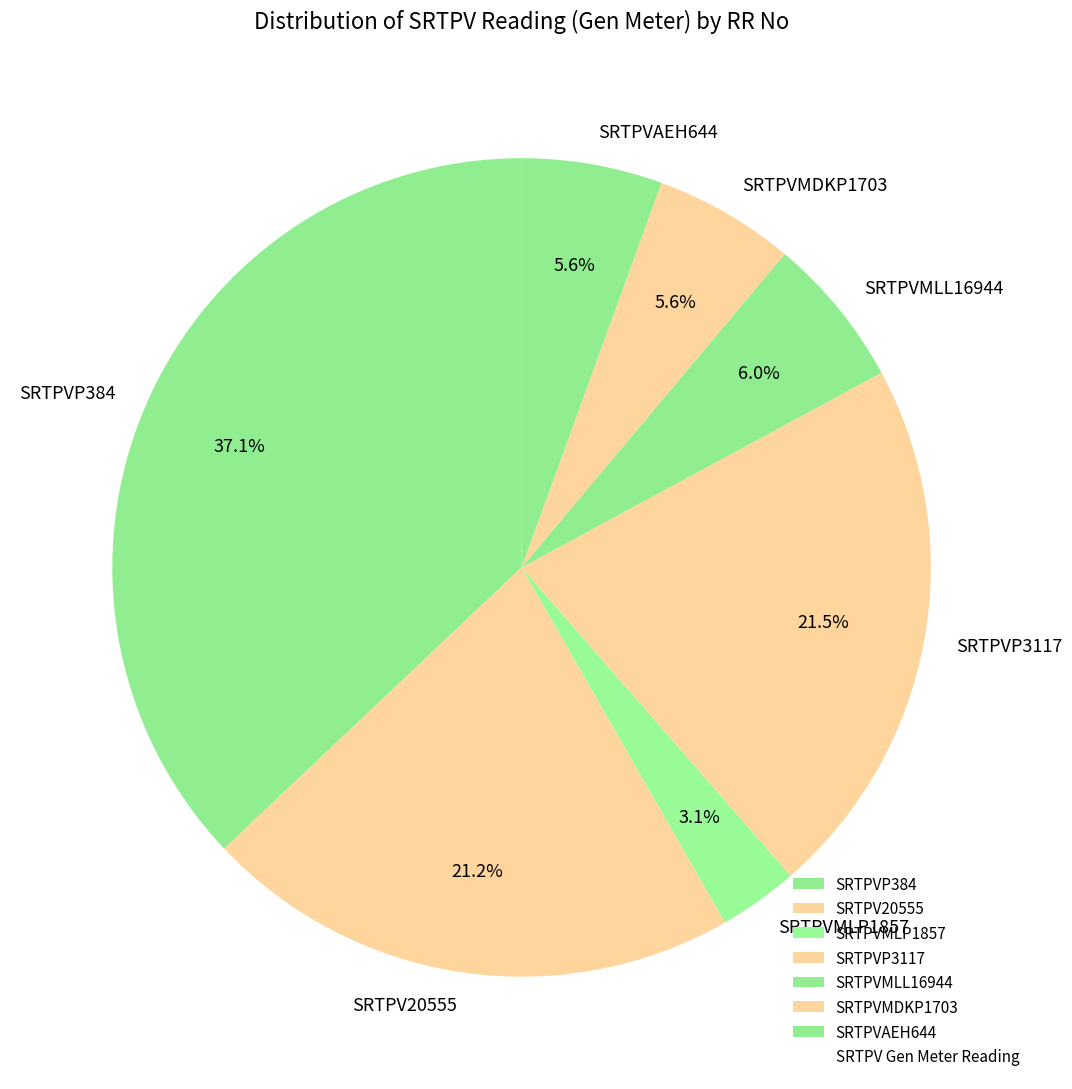

To the nearest percent, what portion does SRTPVMLL16944 represent?

6%